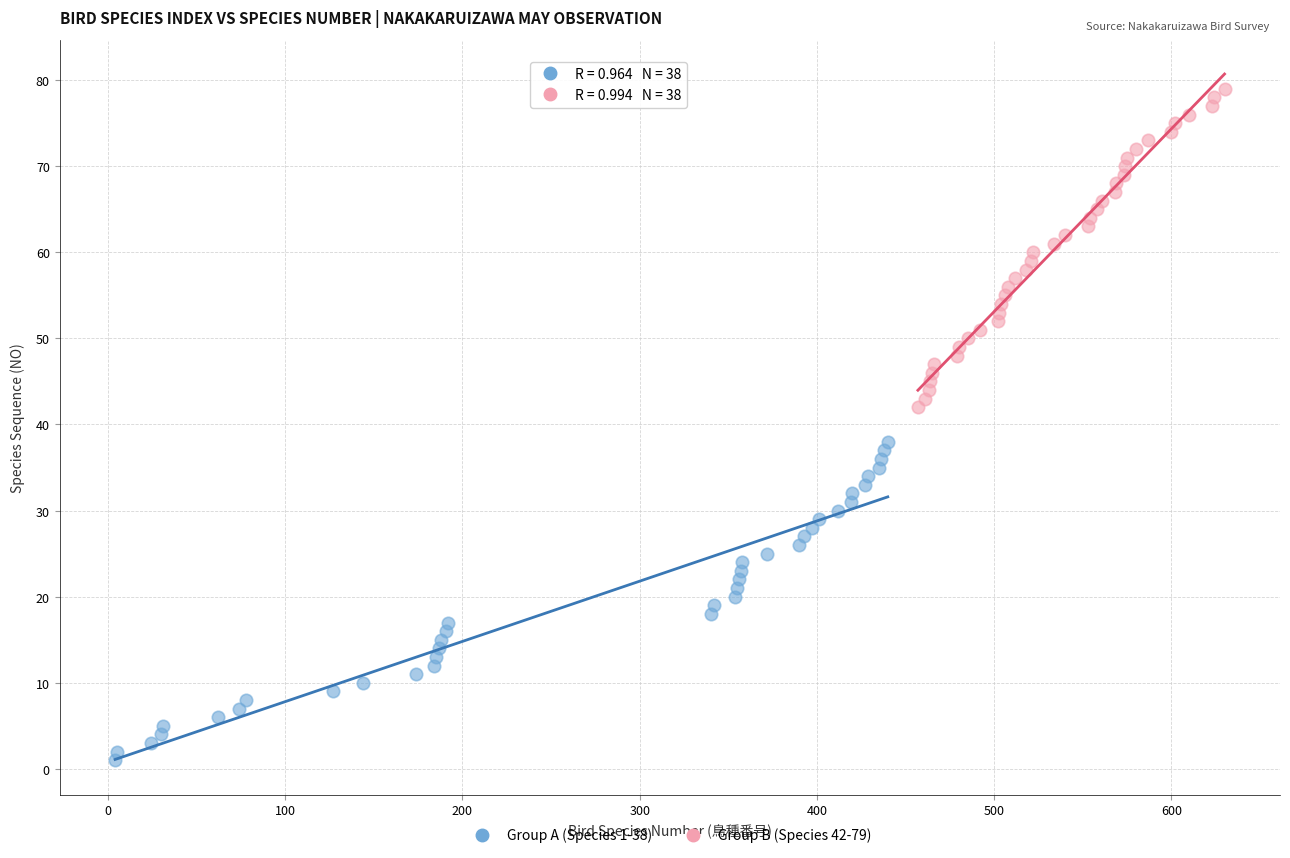

Which series contains the lowest Y value?

Group A (Species 1-38)